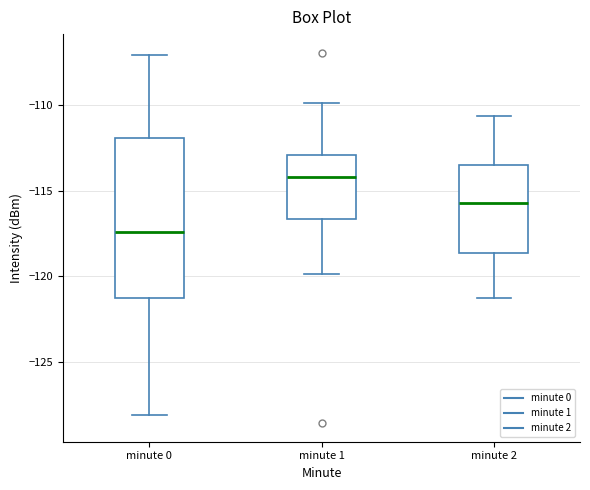

Reading left to right, read every box against the y-axis: the position of its median line, the range the box covers, and the ends of its whiskers. The values are not printed on the chart, so give them approximately, as read against the axis.

minute 0: median -117.5, box -121.5 to -112.0, whiskers -128.0 to -107.0
minute 1: median -114.0, box -116.5 to -113.0, whiskers -120.0 to -110.0
minute 2: median -115.5, box -118.5 to -113.5, whiskers -121.0 to -110.5